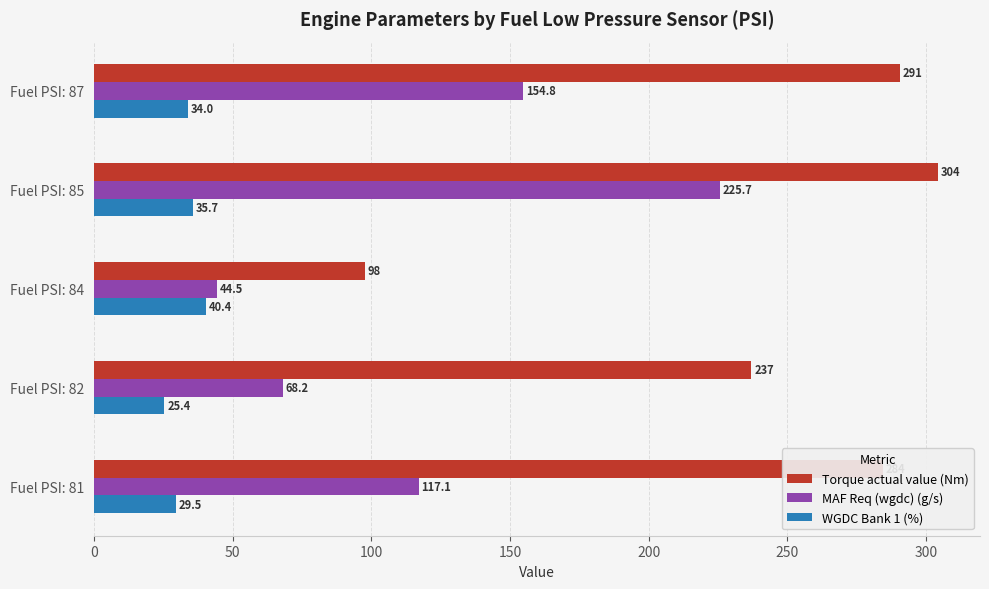

Which series has the largest range (max minus min)?

Torque actual value (Nm)